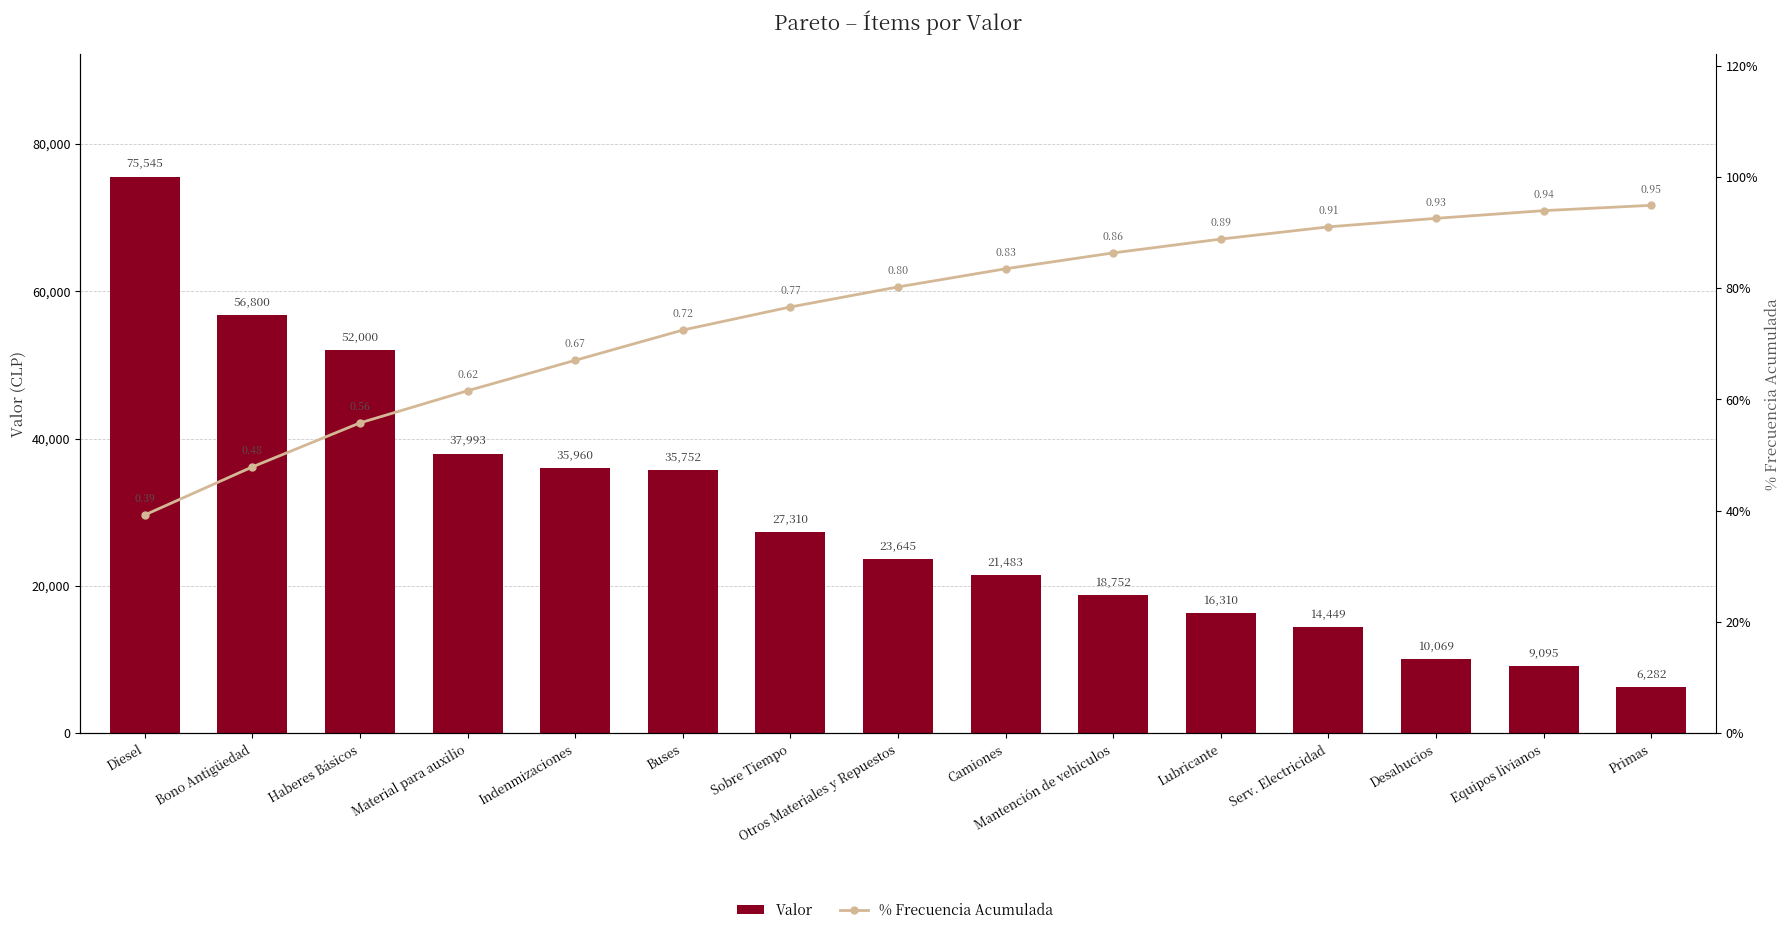

What is the minimum value shown in the chart?

0.4